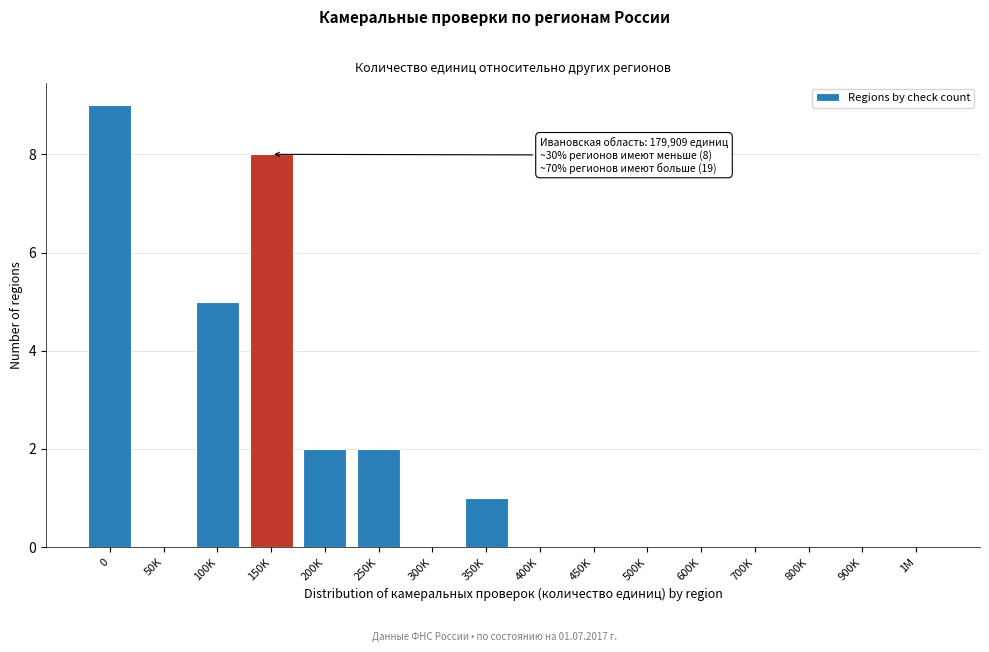

Reading left to right, extract all data points from this chart.

0=9	50K=0	100K=5	150K=8	200K=2	250K=2	300K=0	350K=1	400K=0	450K=0	500K=0	600K=0	700K=0	800K=0	900K=0	1M=0